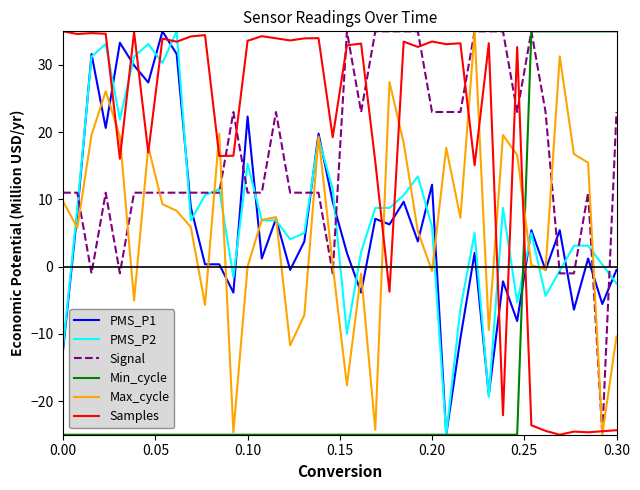

Which series ends up on top after the final intersection of PMS_P1 and Samples?

PMS_P1